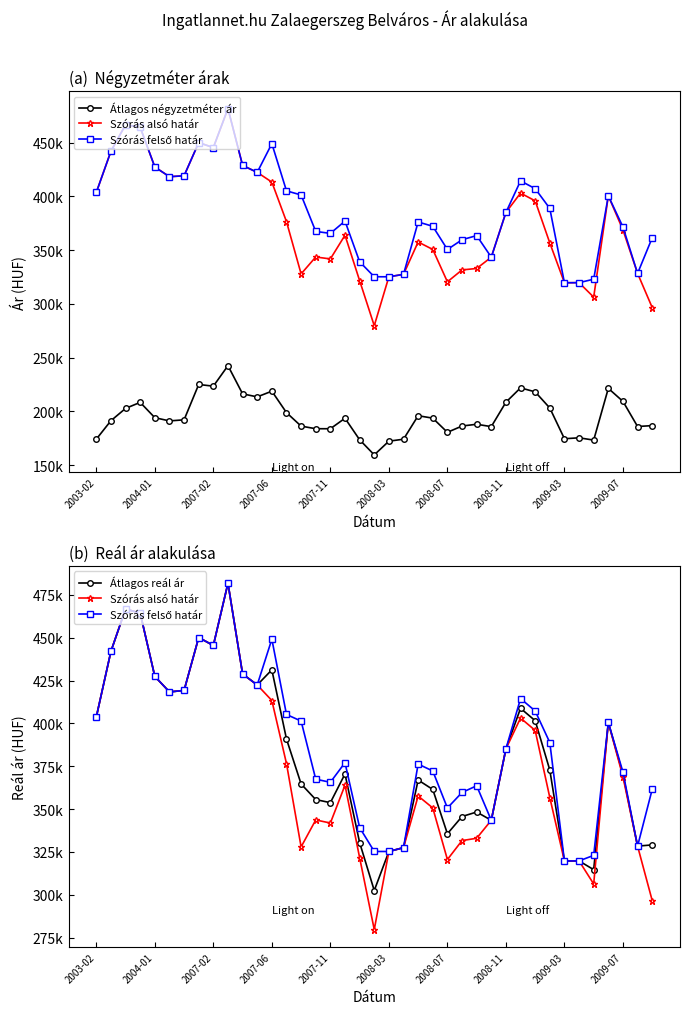

What are all the series names shown in the legend?

Átlagos négyzetméter ár, Szórás alsó határ, Szórás felső határ, Átlagos reál ár